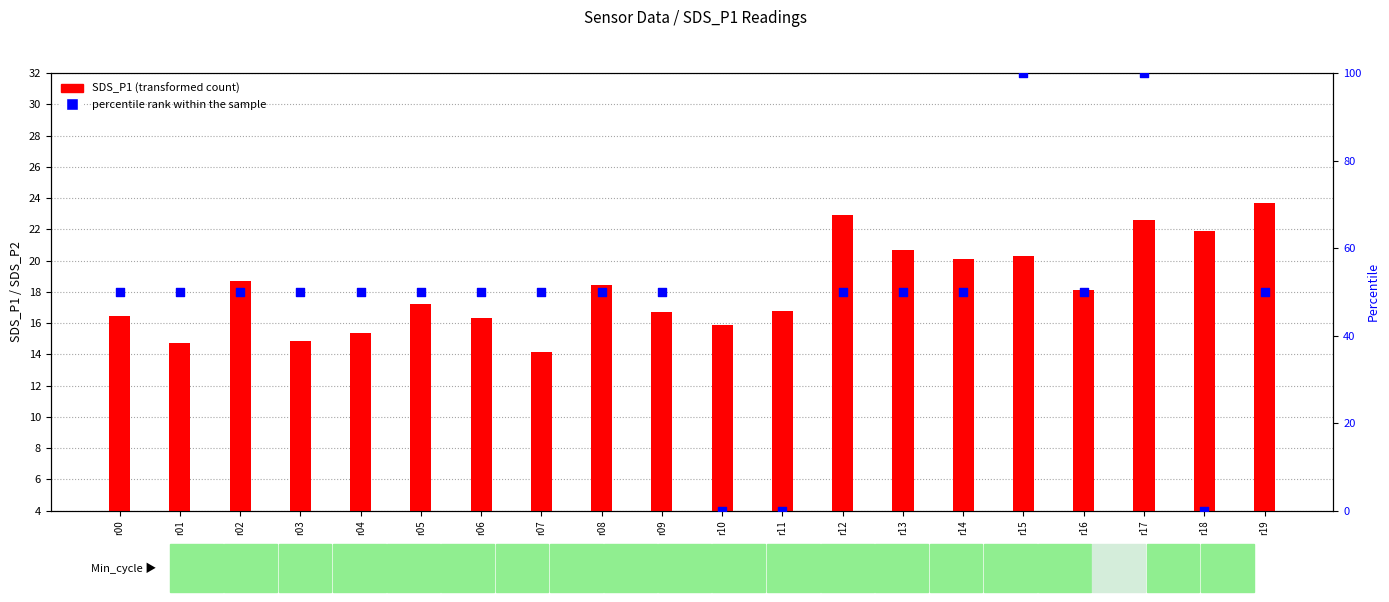

At which category is the sum across all series the highest?

r17